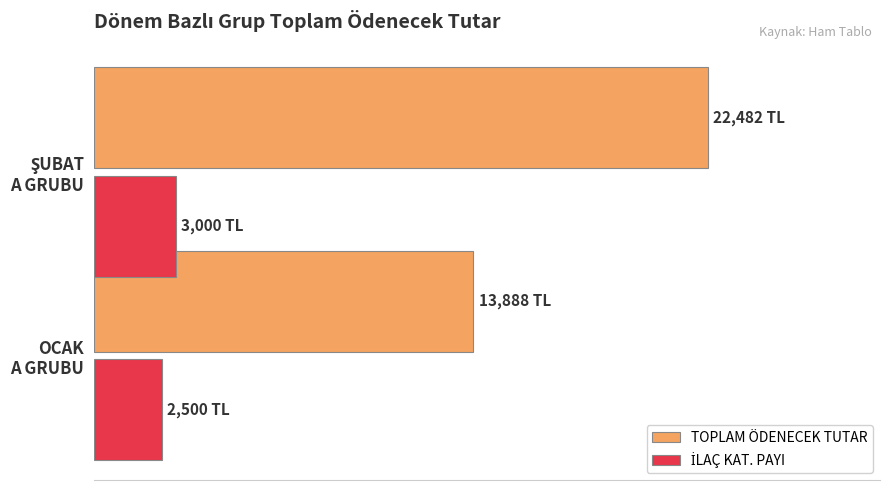

Which series has the largest total across all categories?

TOPLAM ÖDENECEK TUTAR